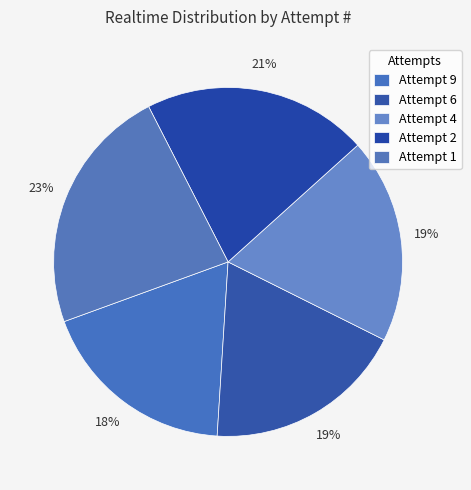

To the nearest percent, what is the combined percentage of Attempt 9 and Attempt 6?

37%